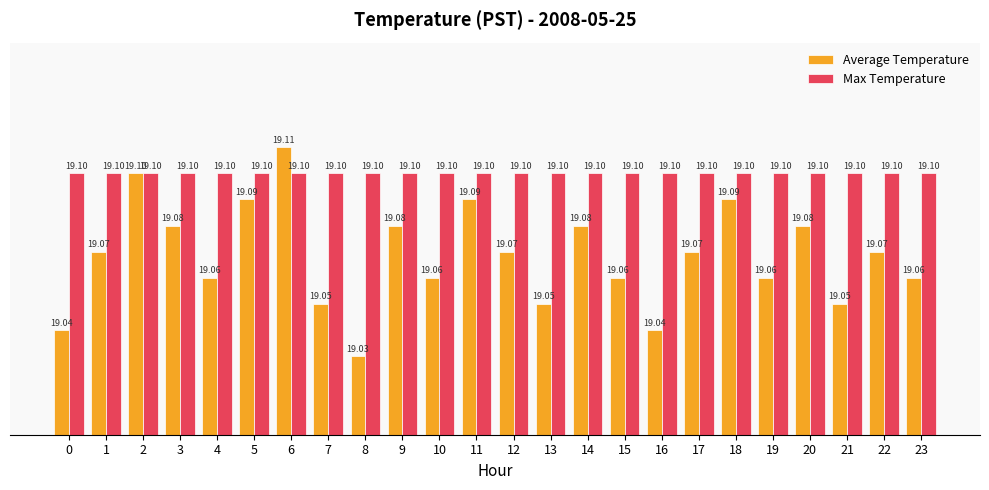

At 4, list the series in order from smallest to largest.

Average Temperature, Max Temperature